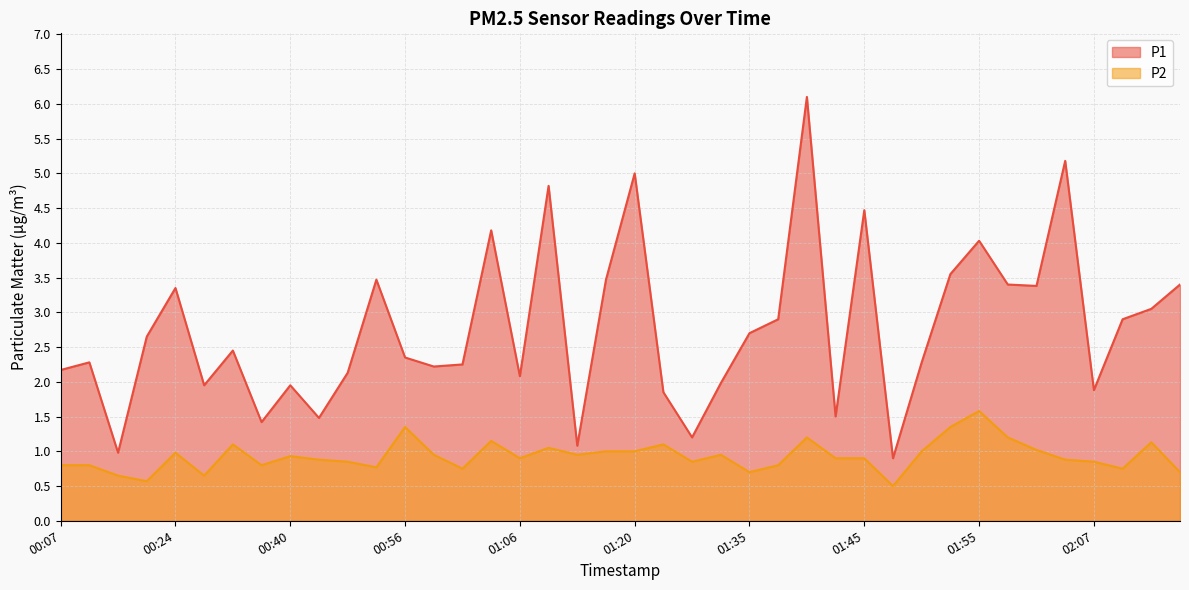

Reading left to right, what are all the values shown in this chart?

P1: 2.2	2.3	1.0	2.6	3.4	1.9	2.5	1.4	1.9	1.5	2.1	3.5	2.4	2.2	2.2	4.2	2.1	4.8	1.1	3.5	5.0	1.9	1.2	2.0	2.7	2.9	6.1	1.5	4.5	0.9	2.3	3.5	4.0	3.4	3.4	5.2	1.9	2.9	3.0	3.4
P2: 0.8	0.8	0.7	0.6	1.0	0.7	1.1	0.8	0.9	0.9	0.8	0.8	1.4	0.9	0.8	1.1	0.9	1.1	0.9	1.0	1.0	1.1	0.8	0.9	0.7	0.8	1.2	0.9	0.9	0.5	1.0	1.4	1.6	1.2	1.0	0.9	0.8	0.8	1.1	0.7